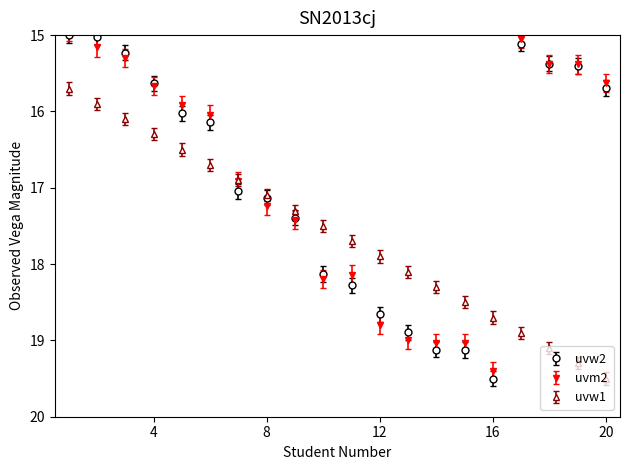

What is the maximum value shown in the chart?

19.5